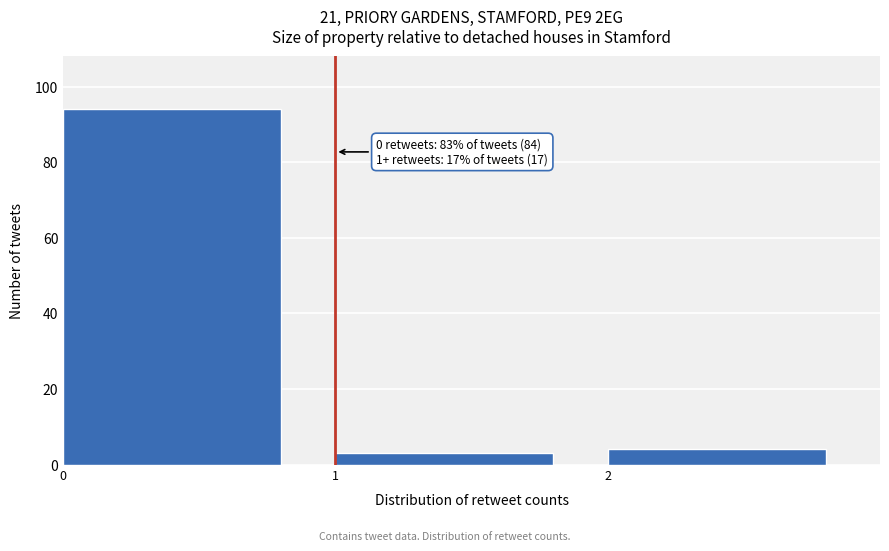

Over which range of the x-axis is the bar tallest?

0 to 1